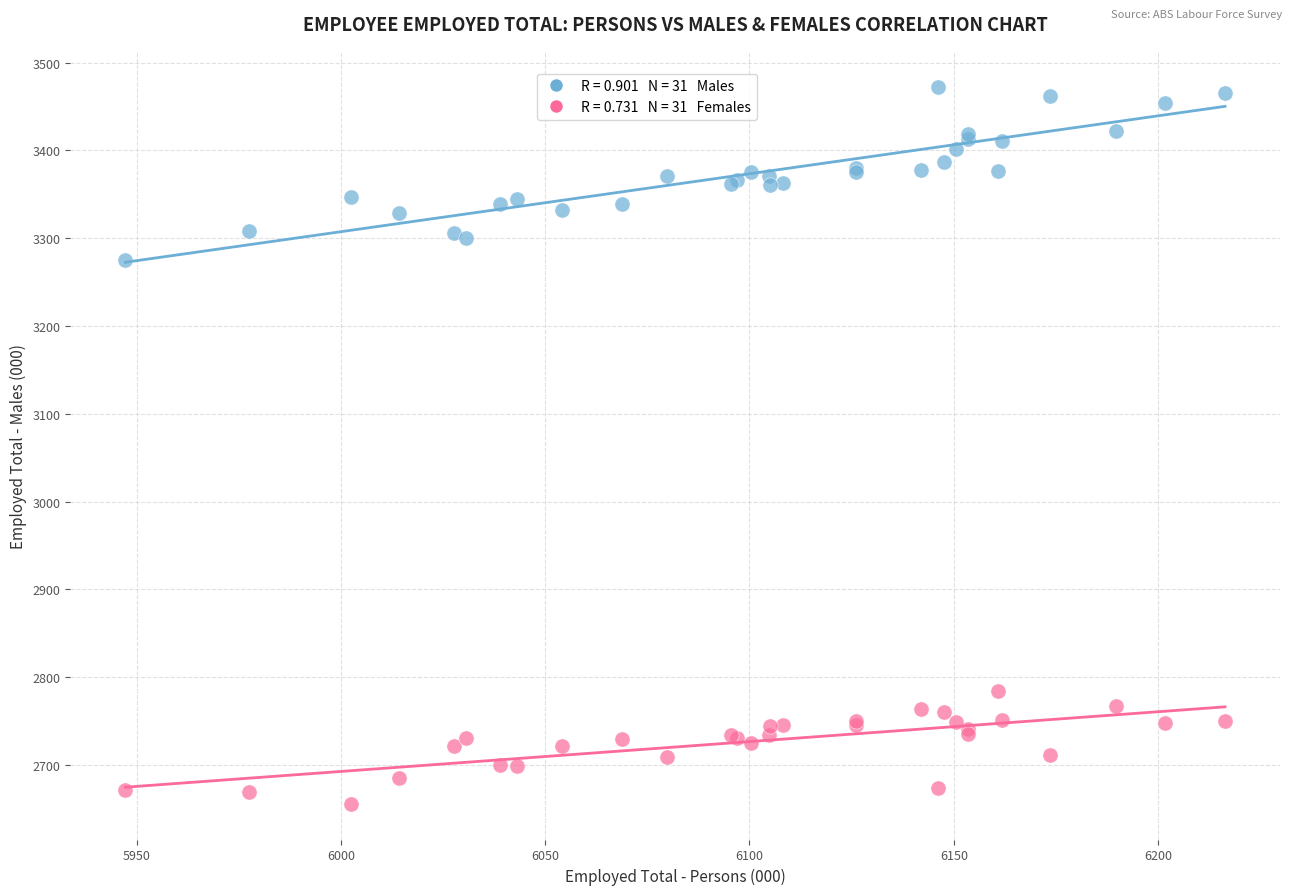

Across all series, what Y value is closest to 3064?

3275.3